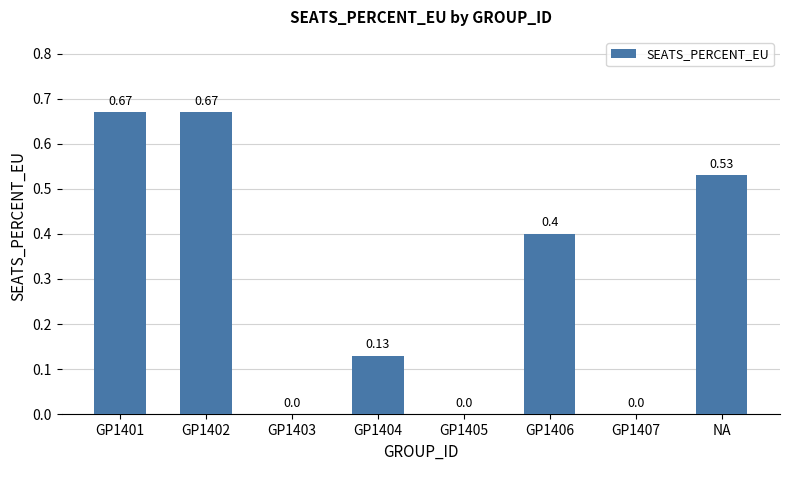

What is the sum of all values?

2.4